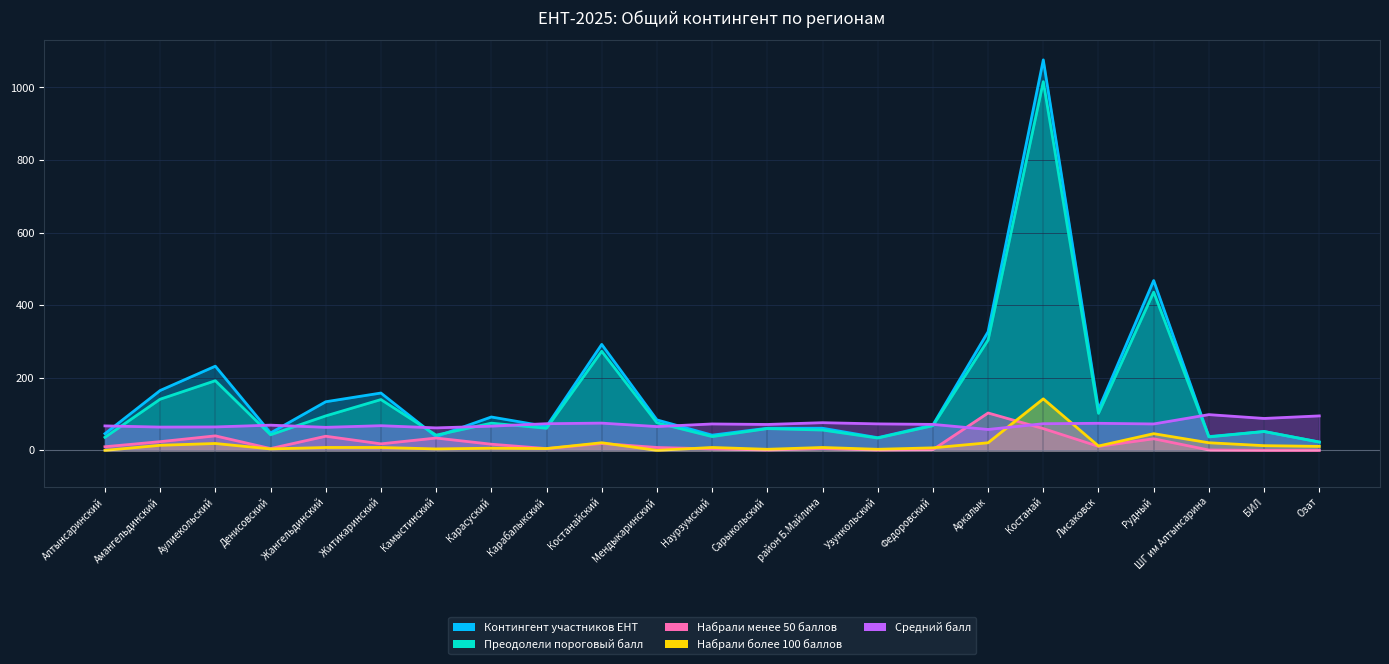

What is the maximum value for Набрали более 100 баллов?

142.0